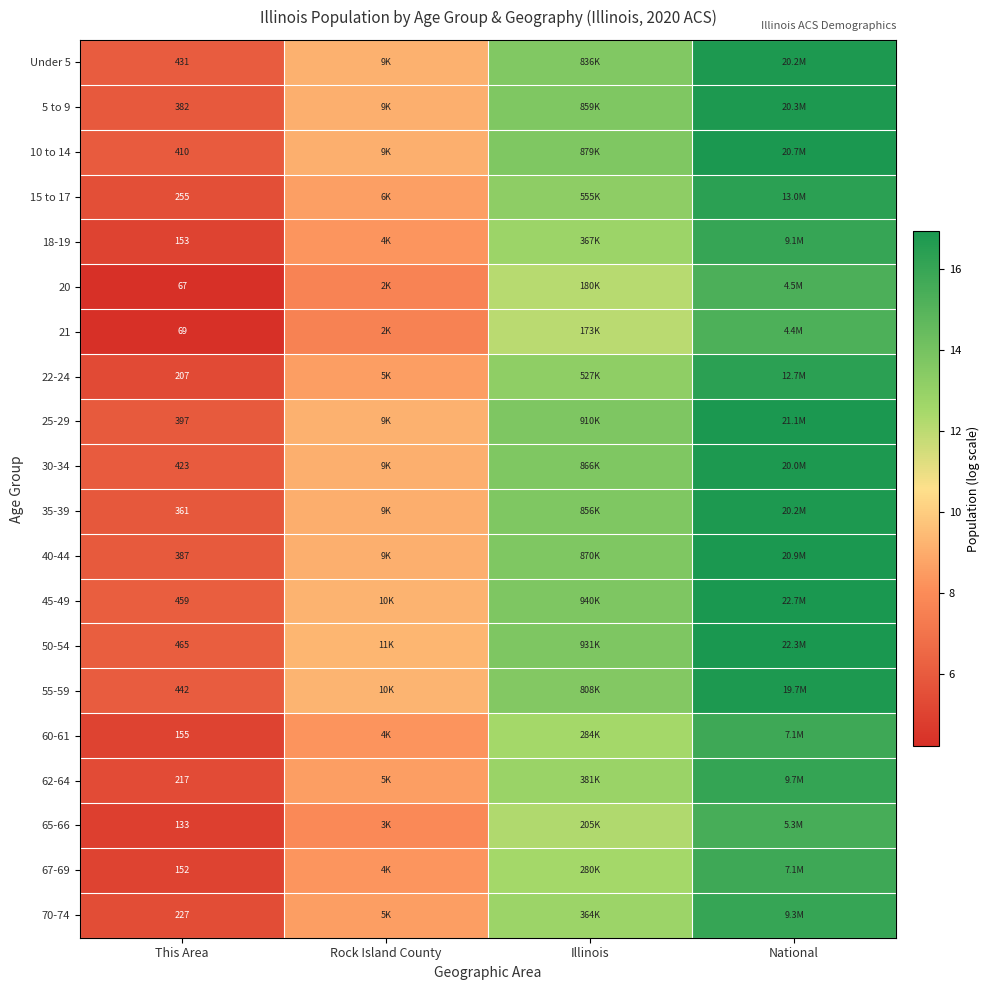

How many data points in 10 to 14 are less than 13?

2